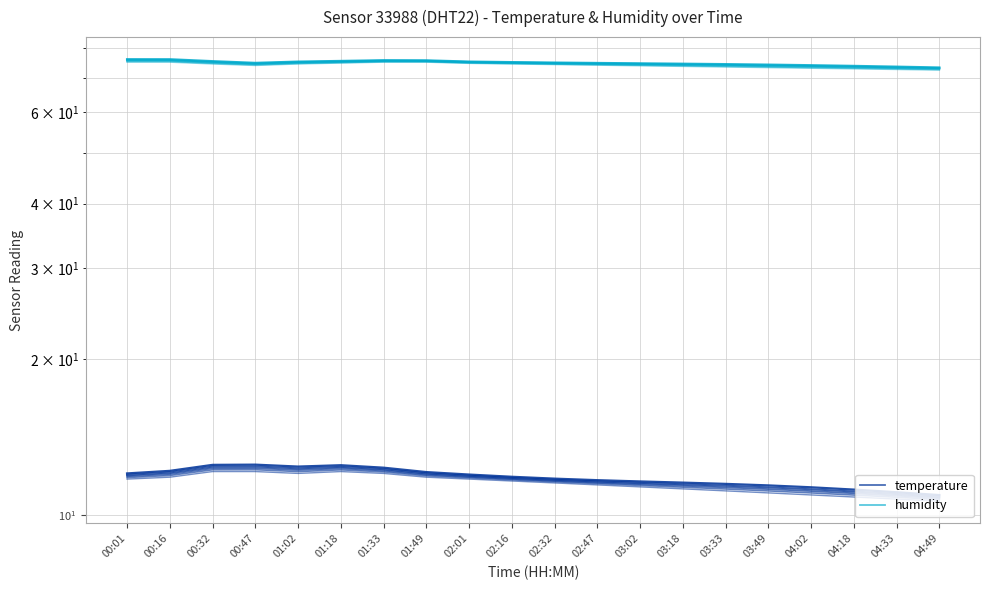

How many data points in temperature are above 11?

18